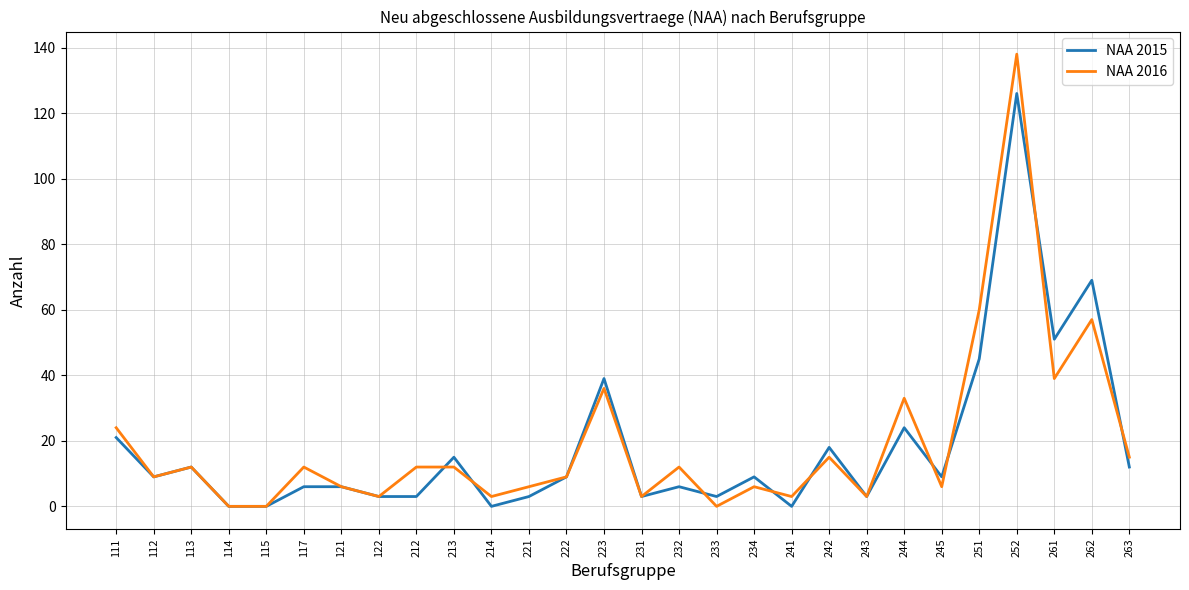

What is the average value of the NAA 2015 series?

18